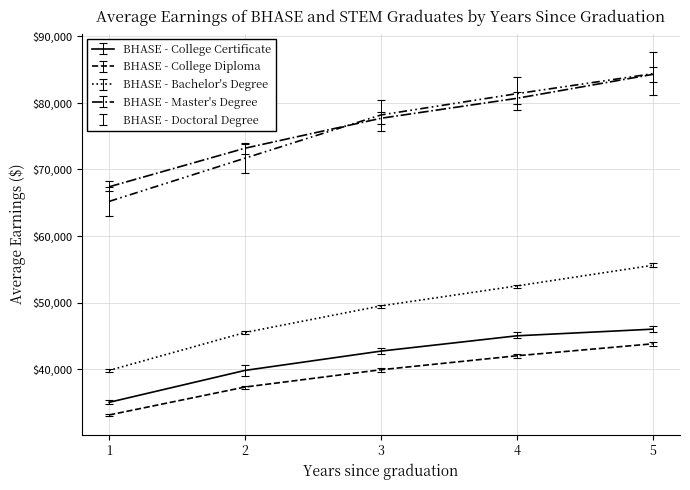

What is the difference between the highest and lowest values at 4?

39400